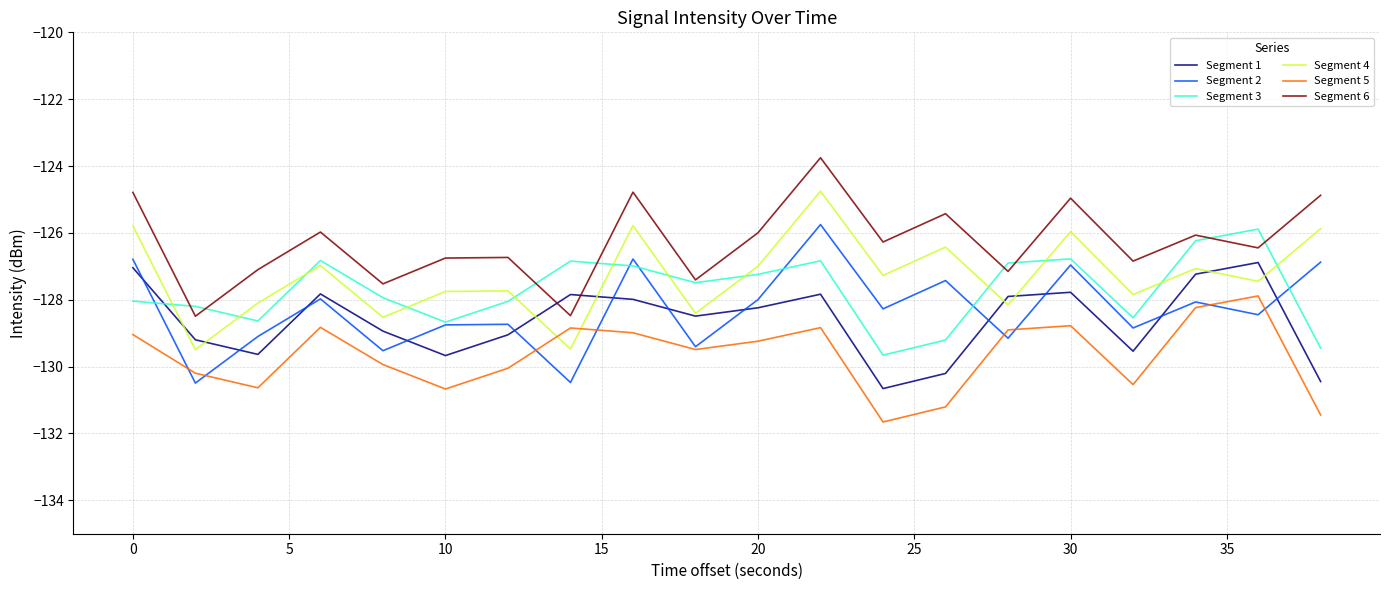

Which series has the largest total across all categories?

Segment 6